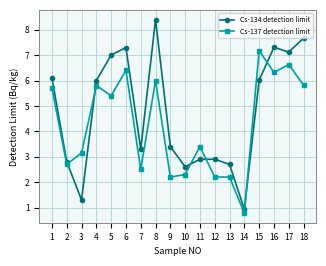

What is the average value of the Cs-134 detection limit series?

4.8